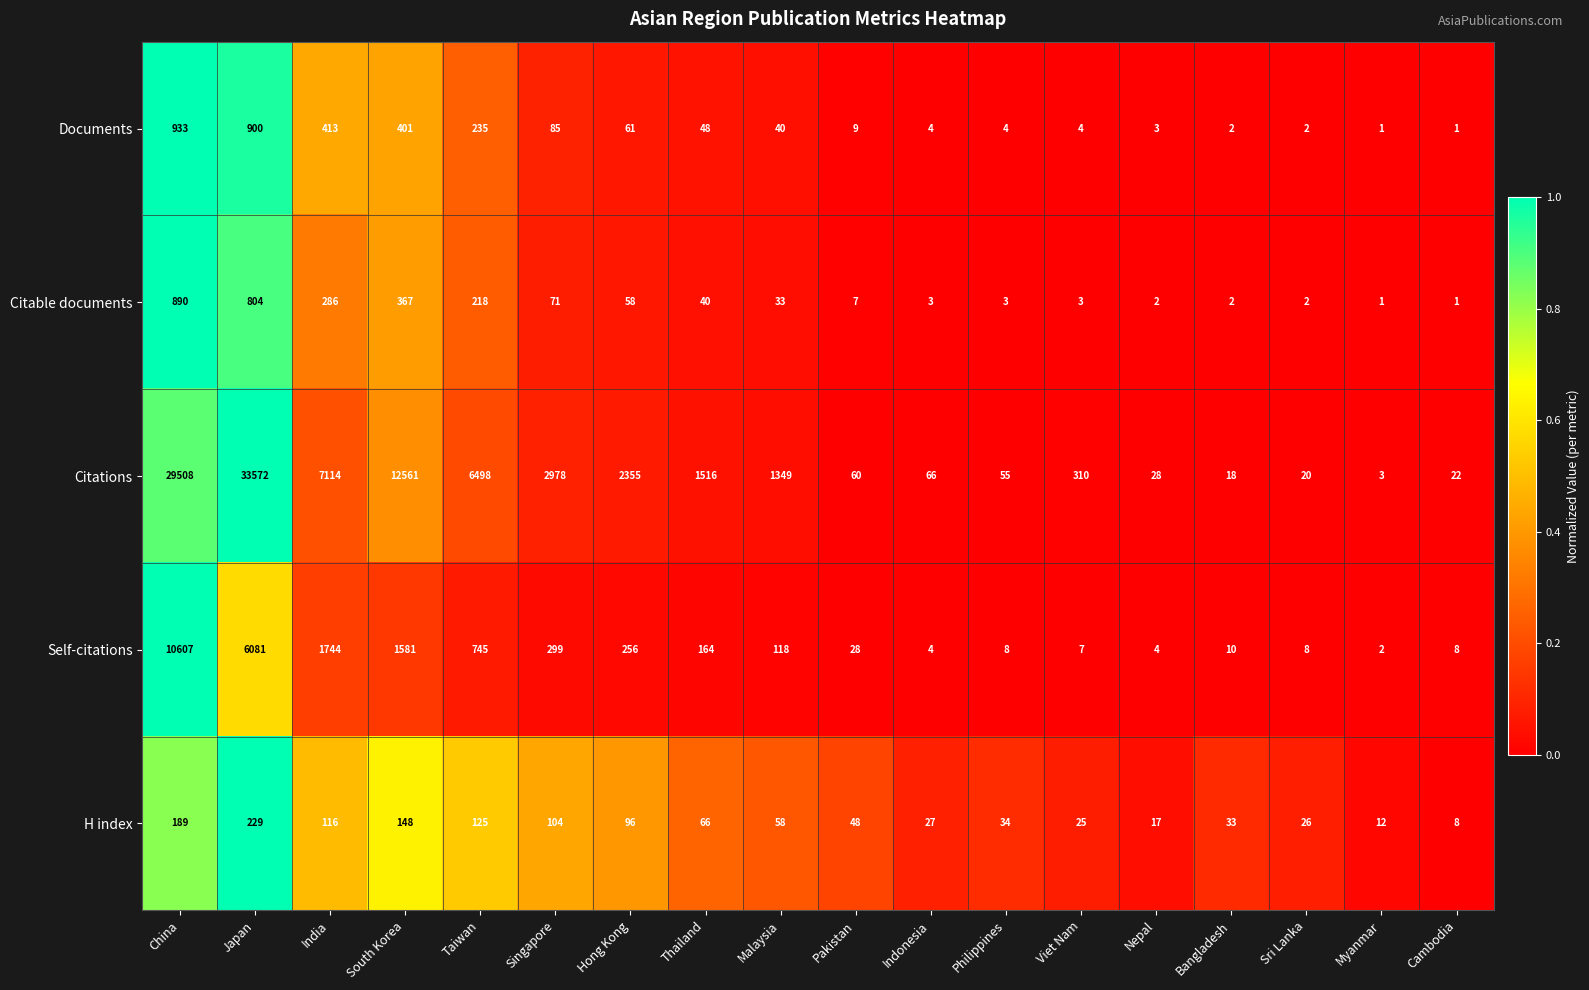

The value of Citations at Bangladesh is 12. True or false?

False